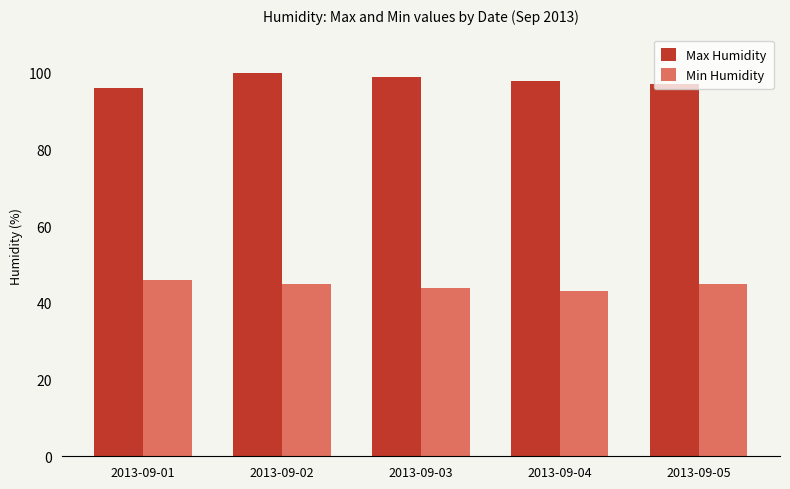

Reading right to left, extract all data points from this chart.

Max Humidity: 97	98	99	100	96
Min Humidity: 45	43	44	45	46